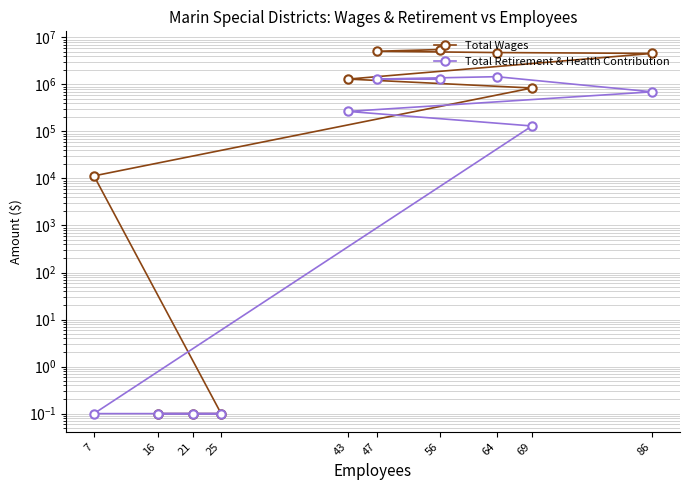

Which has a higher value, 86 or 56?

56